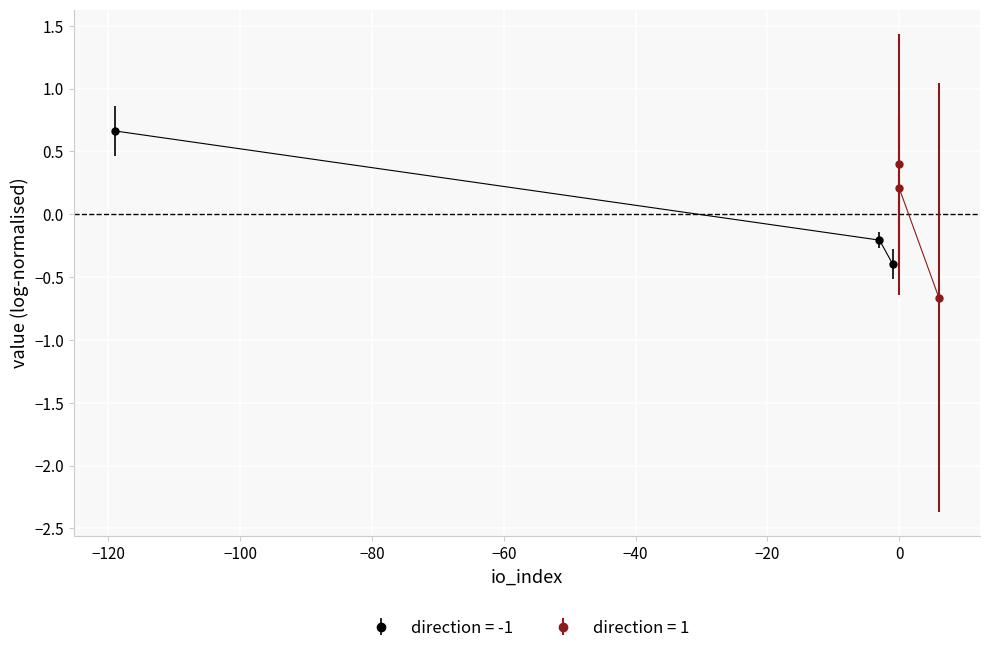

What are all the series names shown in the legend?

direction -1, direction 1